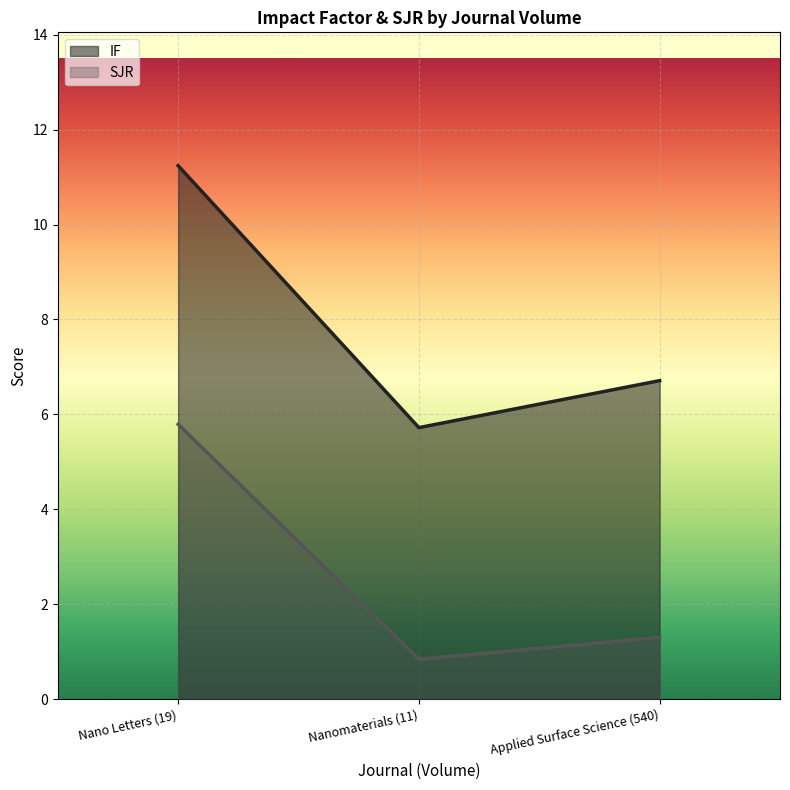

Which series has the largest range (max minus min)?

IF